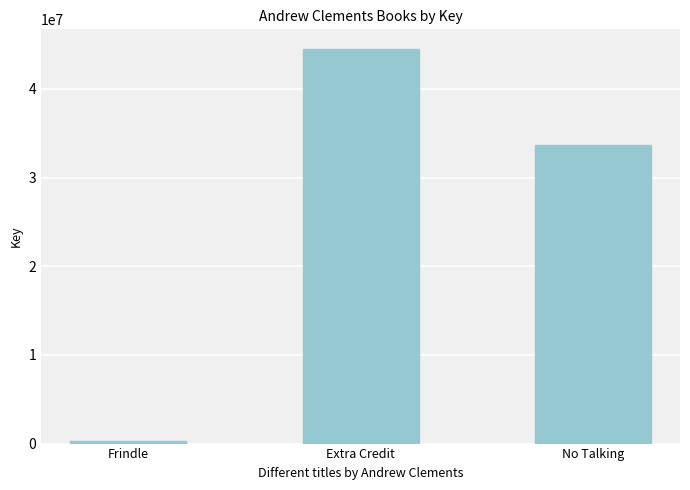

True or false: the data shows 33633402 at No Talking.

True